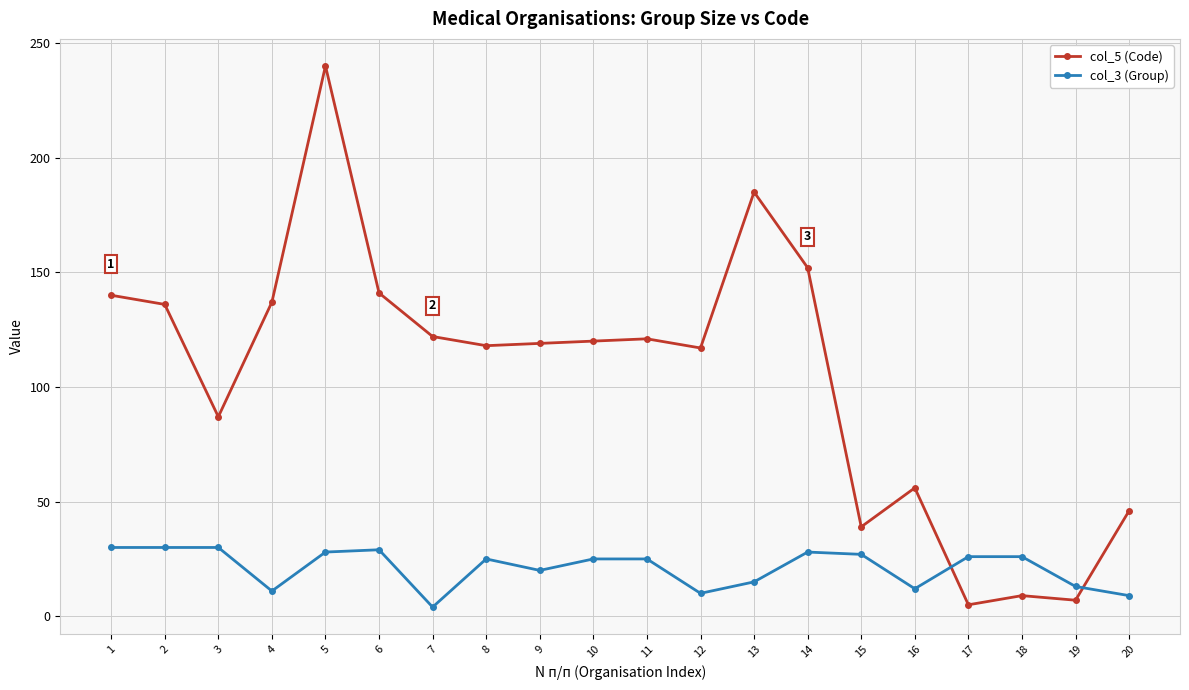

What value does the col_3 (Group) series have at 18, to the nearest 5?

25